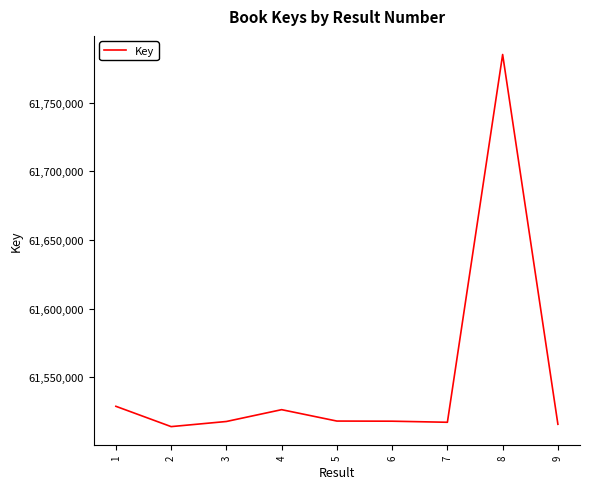

Approximately how many times larger is the value at 1 compared to 4?

1.0